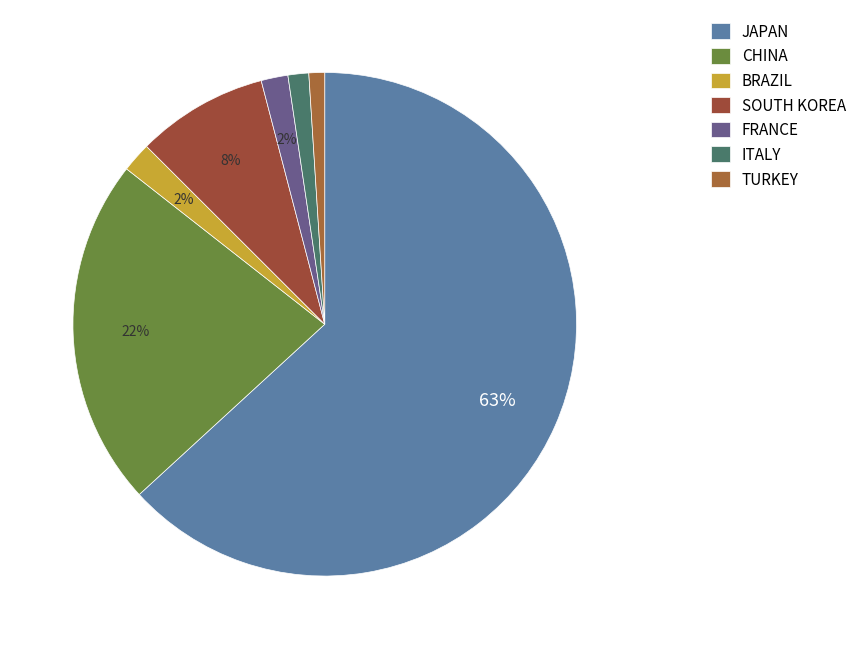

What is the majority slice?

JAPAN